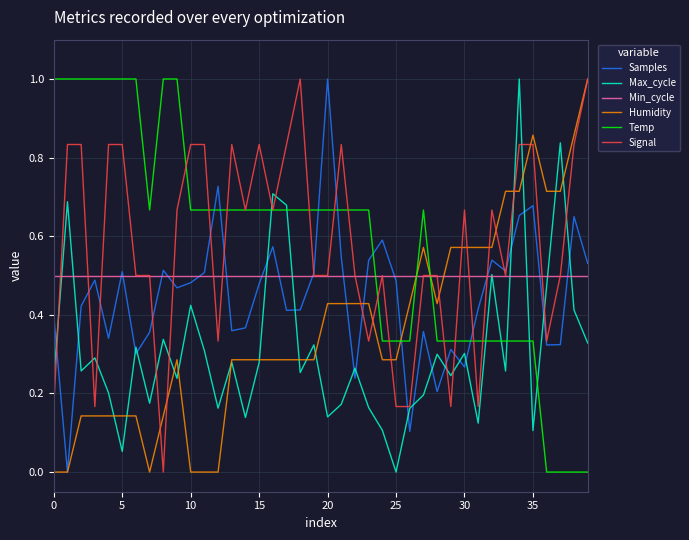

Which series ends up on top after the final intersection of Temp and Samples?

Samples